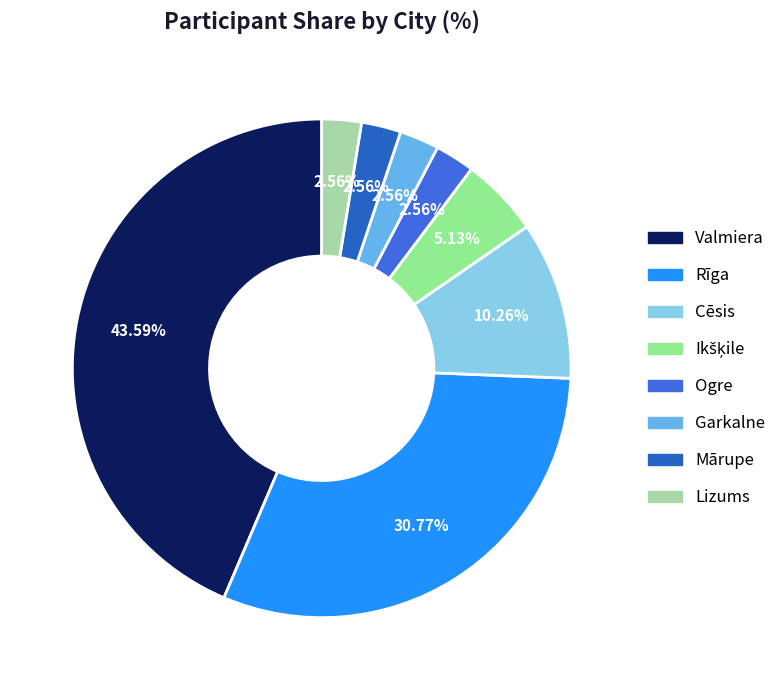

How many segments does this pie chart have?

8